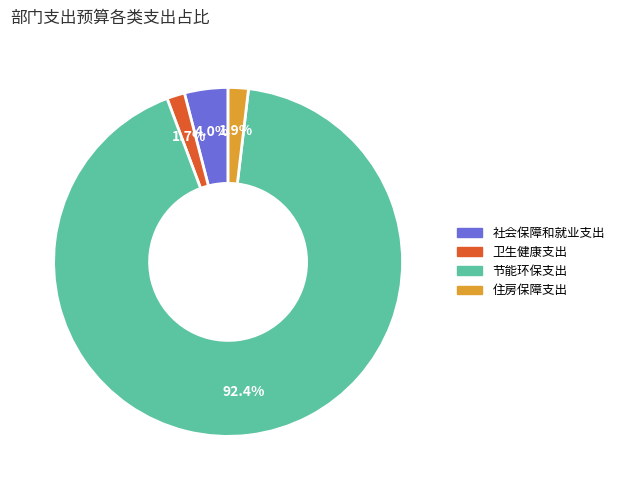

Does 节能环保支出 account for over 50% of the chart?

Yes